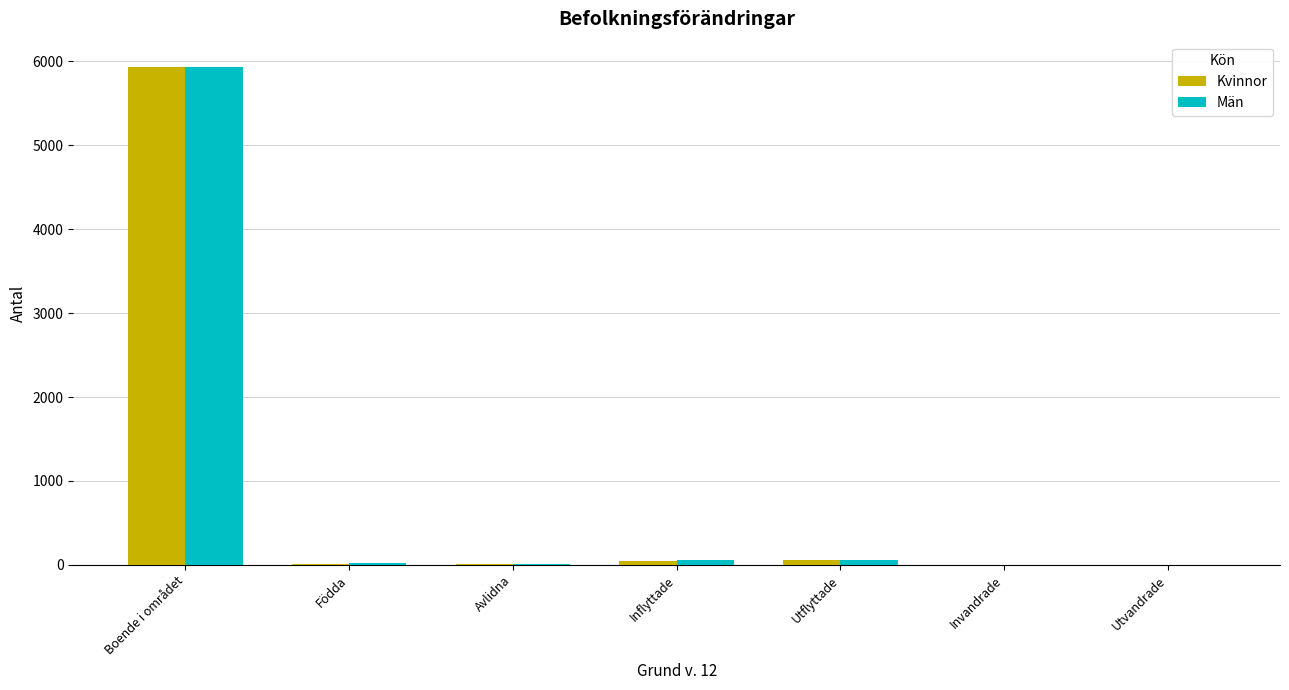

At which label does Kvinnor reach its peak?

Boende i området